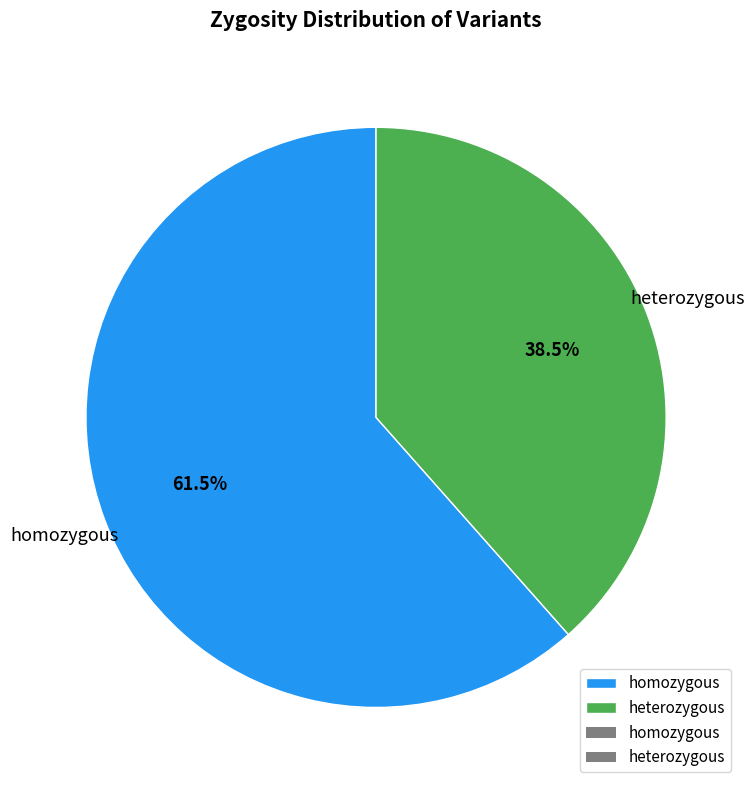

Between homozygous and heterozygous, which is larger?

homozygous